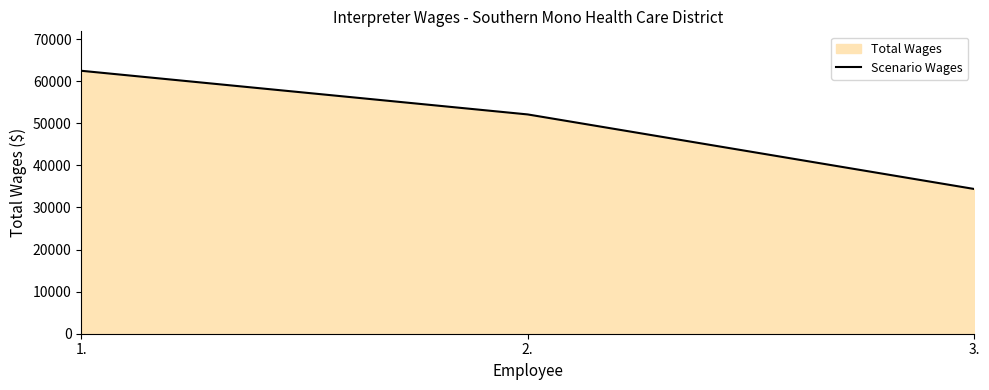

What position from the right is 1.?

3